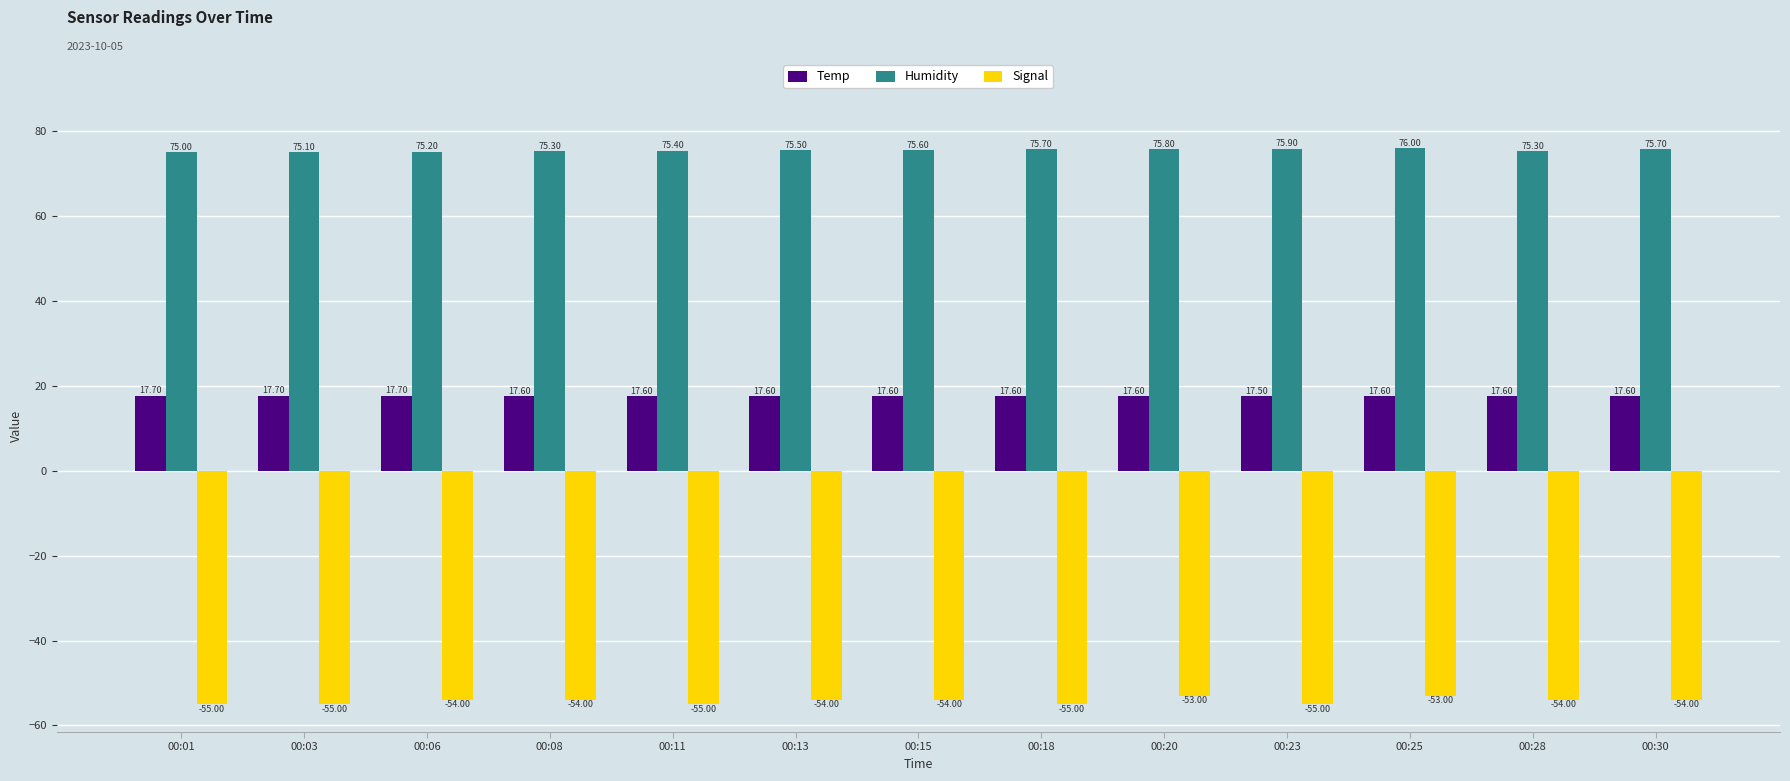

How many Temp values are between 17 and 18?

13